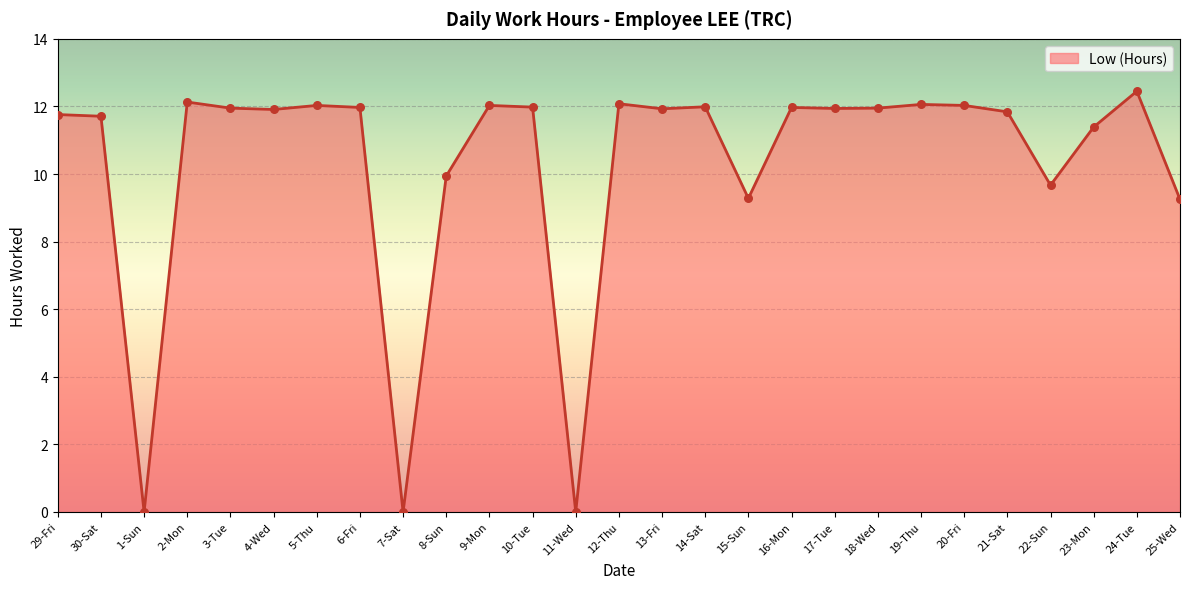

Between 15-Sun and 9-Mon, which is larger?

9-Mon